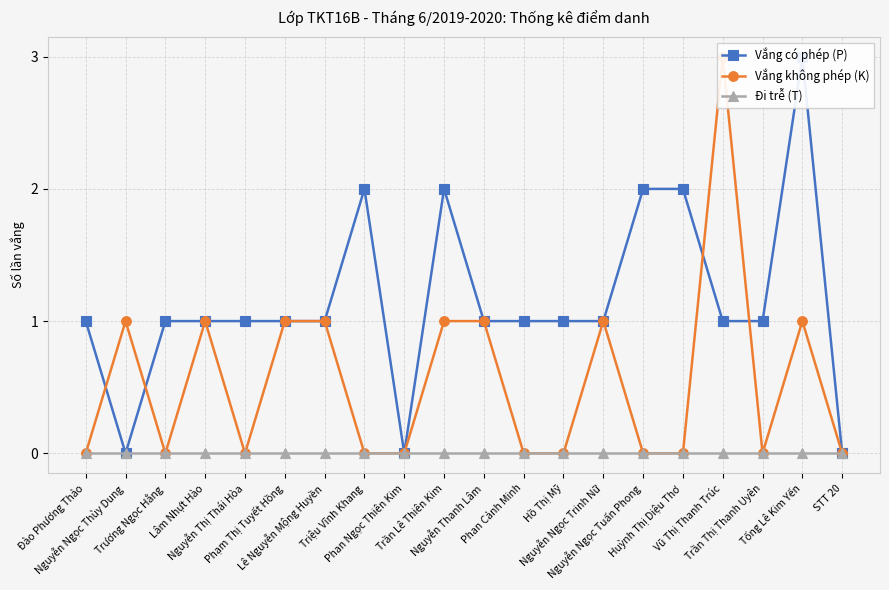

At which label is Vắng không phép (K) closest to 1?

Nguyễn Ngọc Thùy Dung